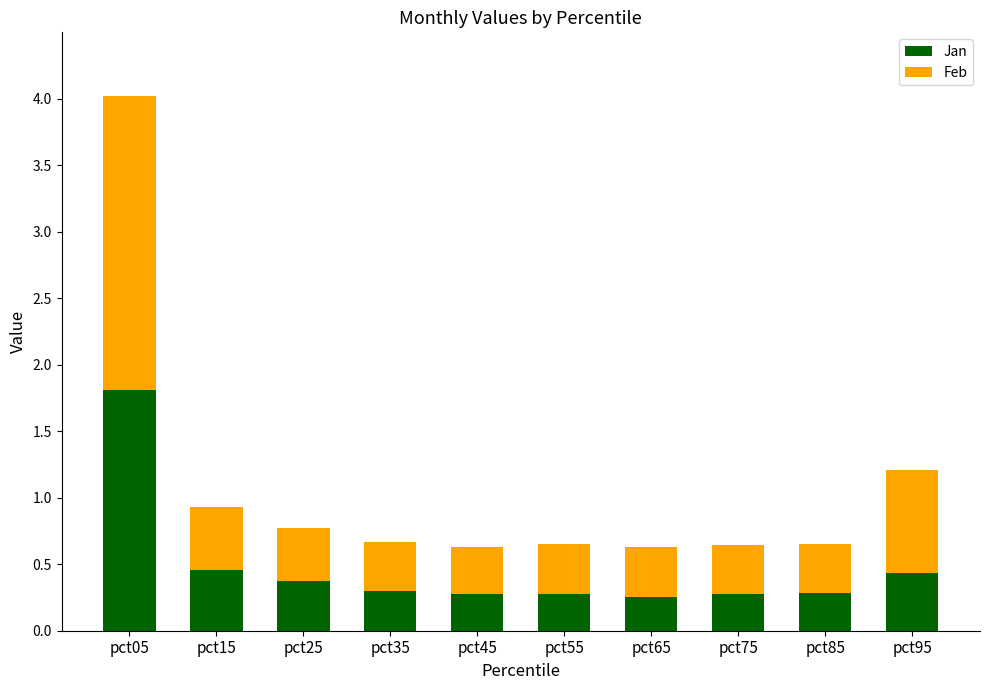

At which category is the sum across all series the highest?

pct05